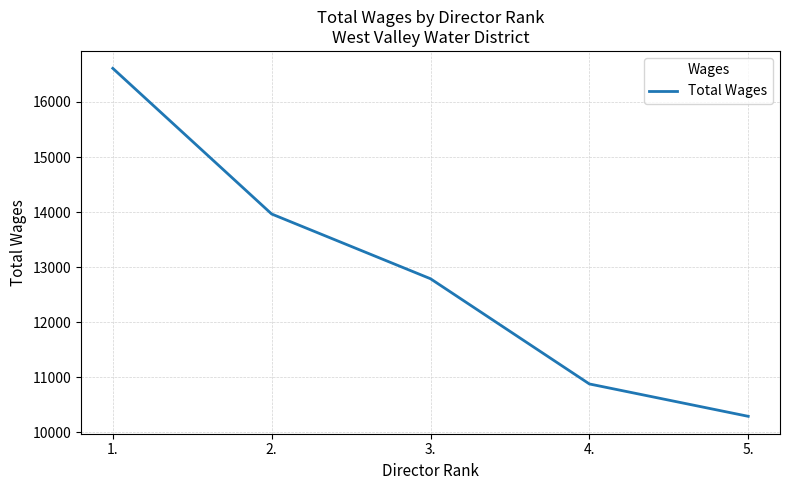

What is the average value?

12907